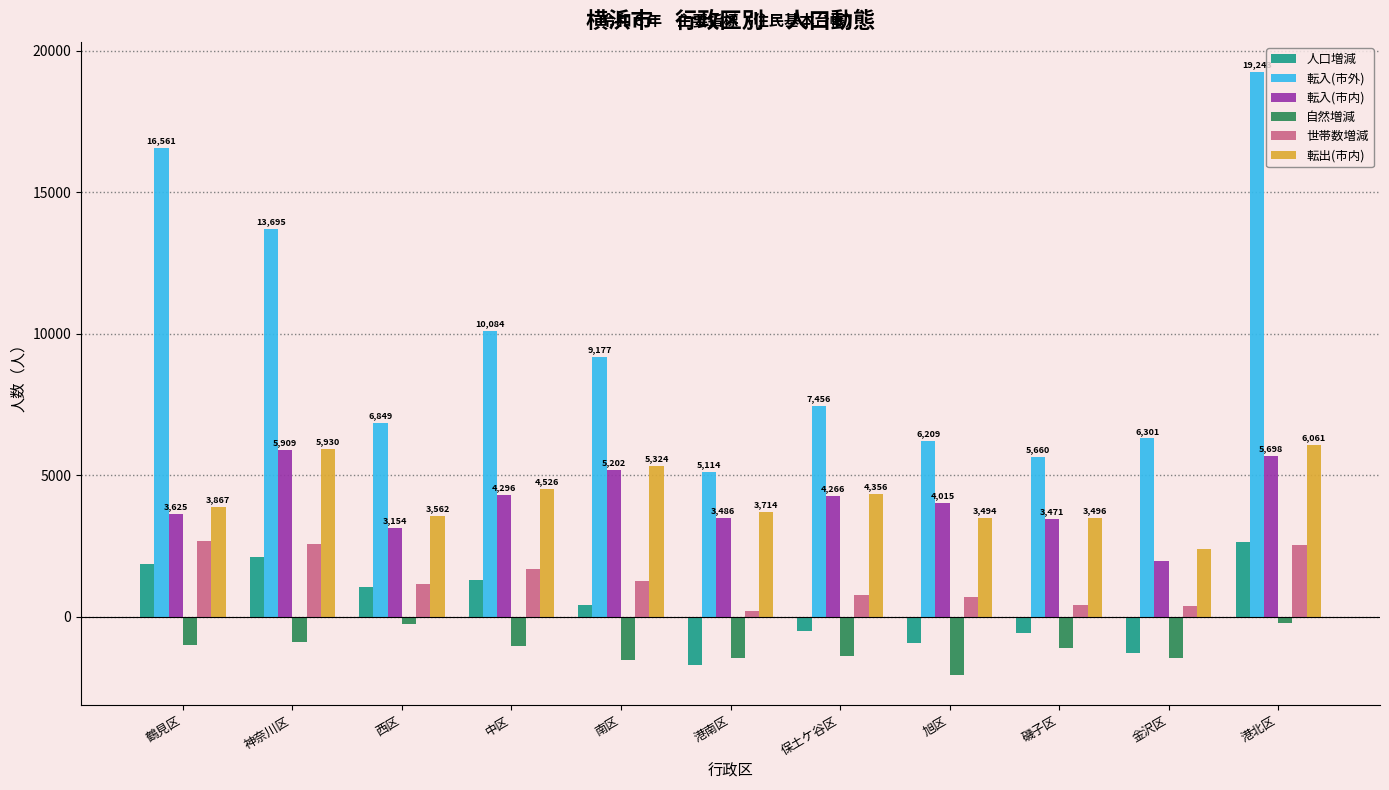

Count the number of categories in the chart.

11